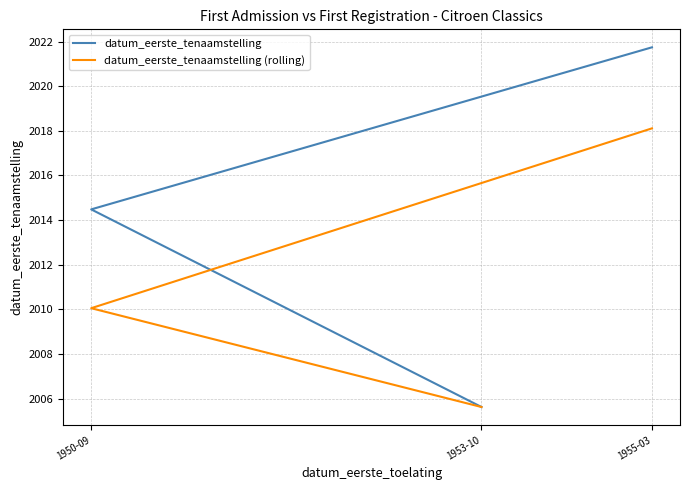

Is this an area chart (filled region under the line)?

No